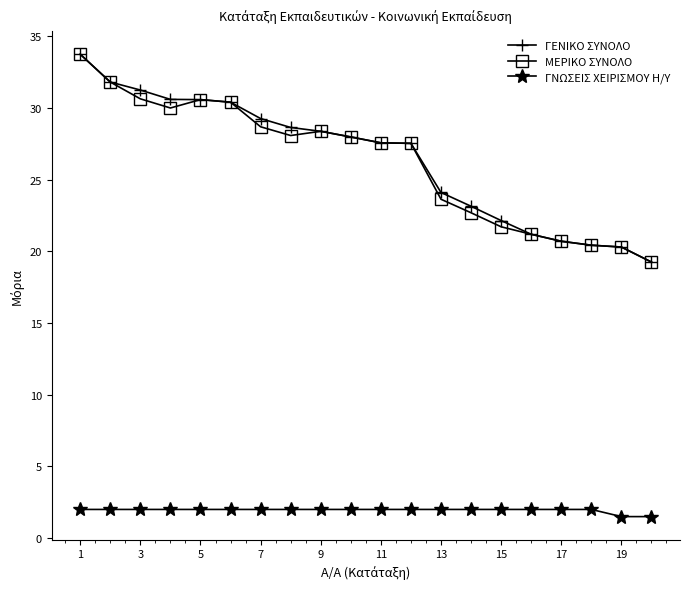

True or false: ΜΕΡΙΚΟ ΣΥΝΟΛΟ and ΓΝΩΣΕΙΣ ΧΕΙΡΙΣΜΟΥ Η/Υ cross at least once.

False